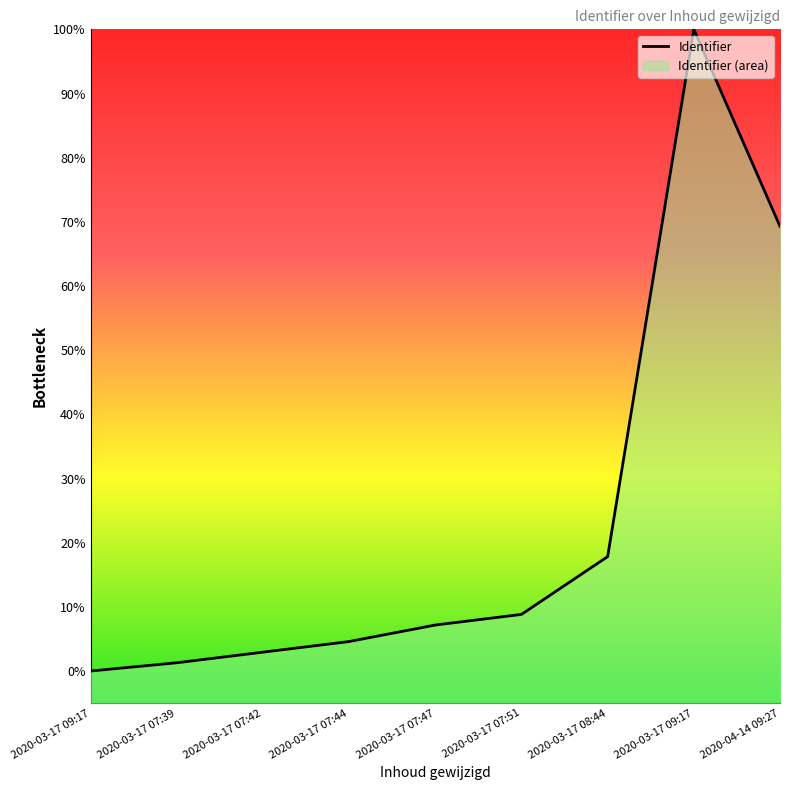

What is the maximum value shown in the chart?

100.0